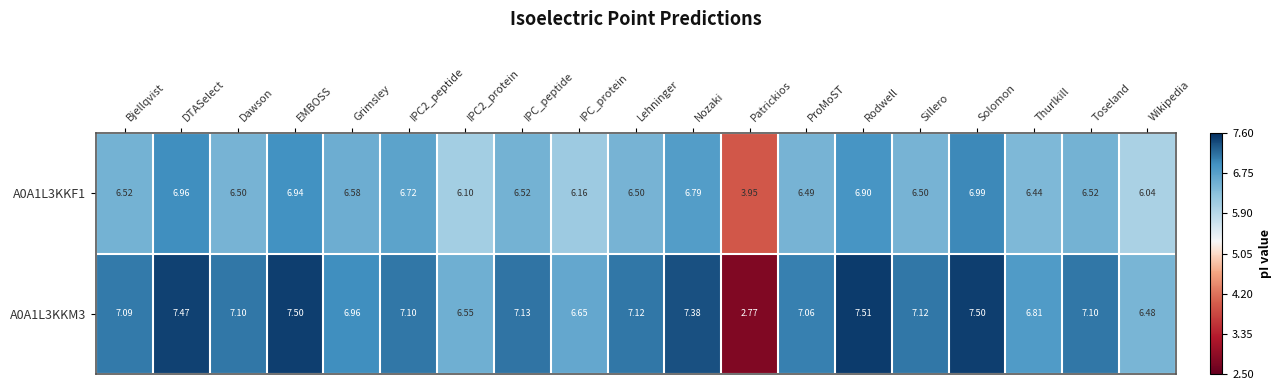

Which label corresponds to the smallest value in the chart?

Patrickios